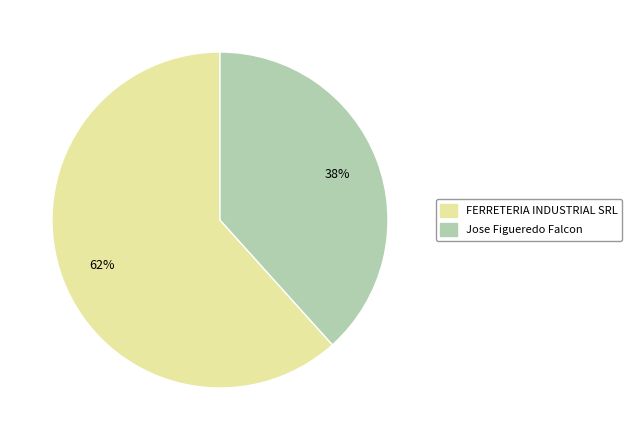

What percentage is the Jose Figueredo Falcon slice, to the nearest percent?

38%